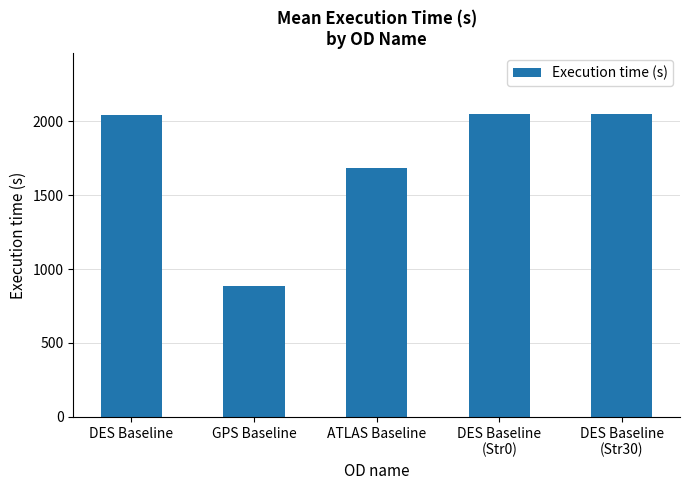

What is the sum of the values at DES Baseline
(Str0) and ATLAS Baseline?

3735